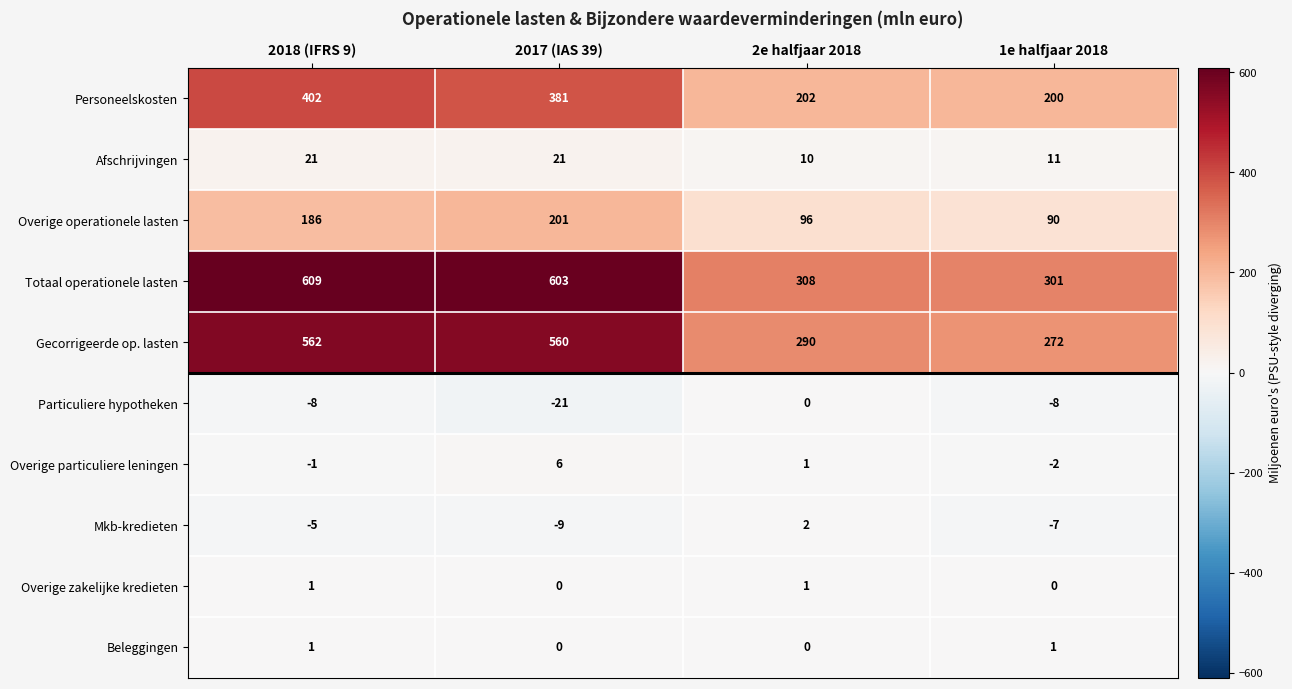

What is the difference between the highest and lowest values at 2018 (IFRS 9)?

617